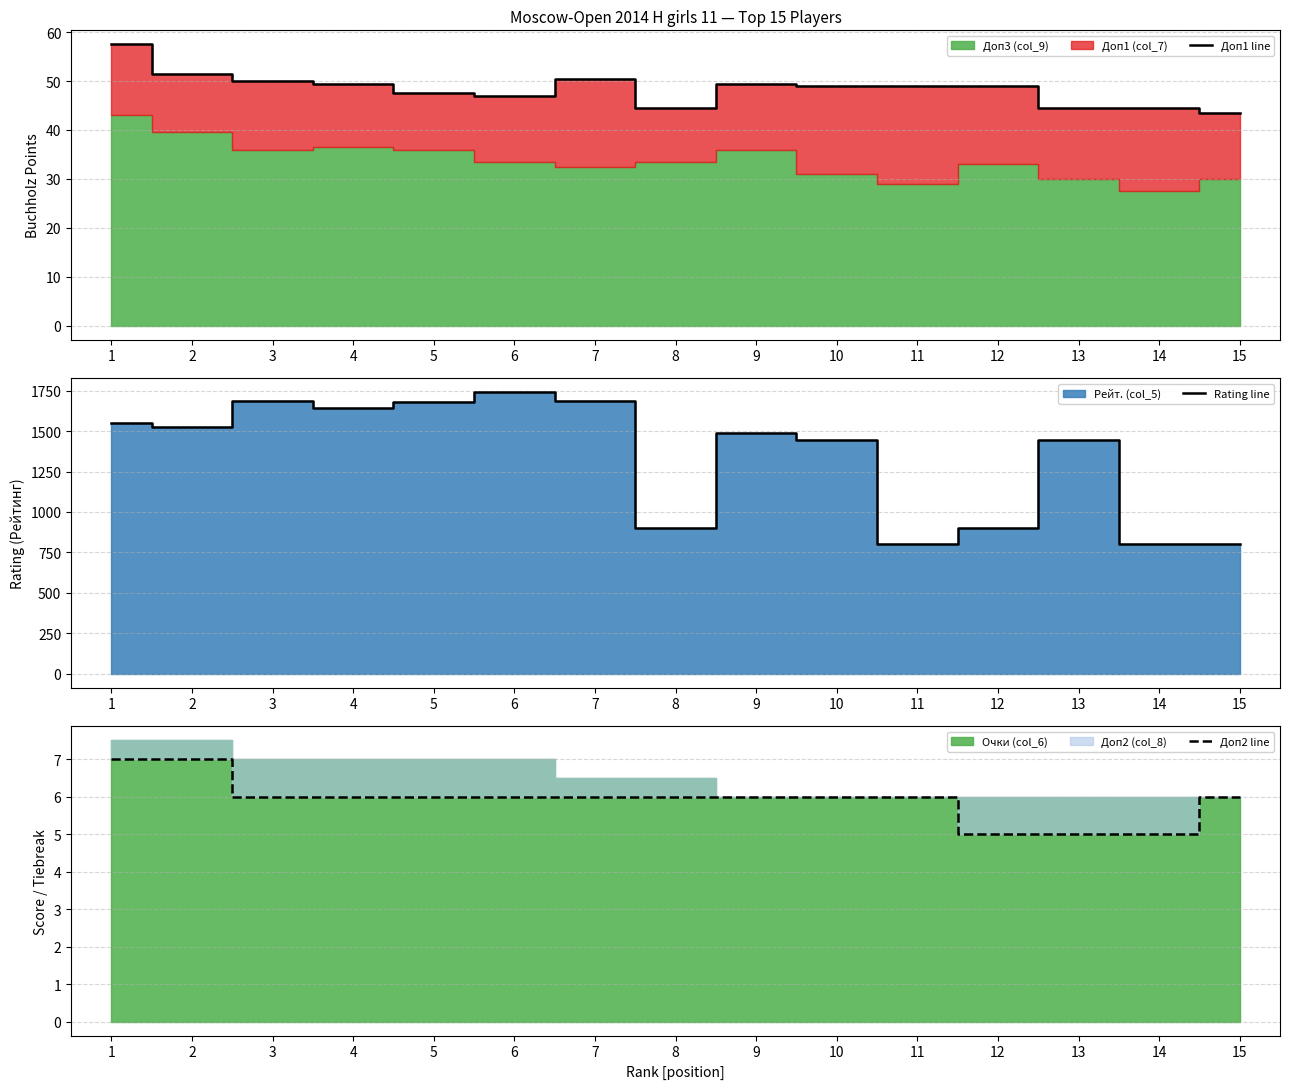

How many values in the Доп1 line series exceed 49?

6